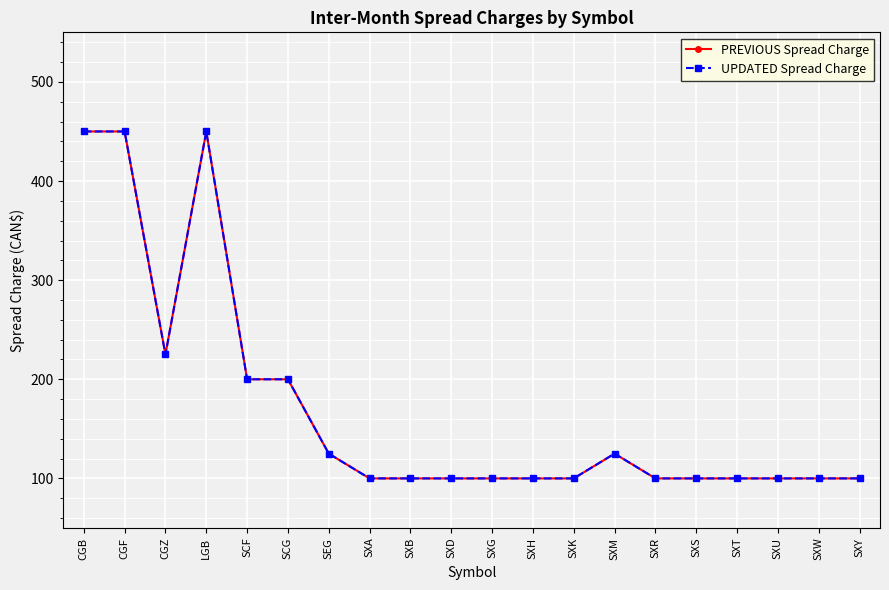

Which category has the lowest value in the UPDATED Spread Charge series?

SXA